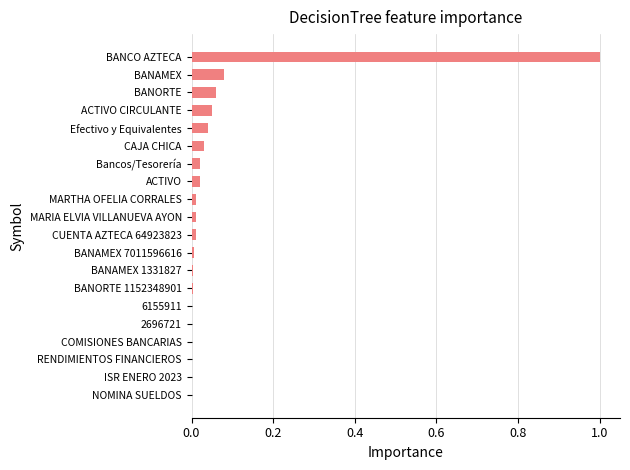

What is the sum of all values?

1.3